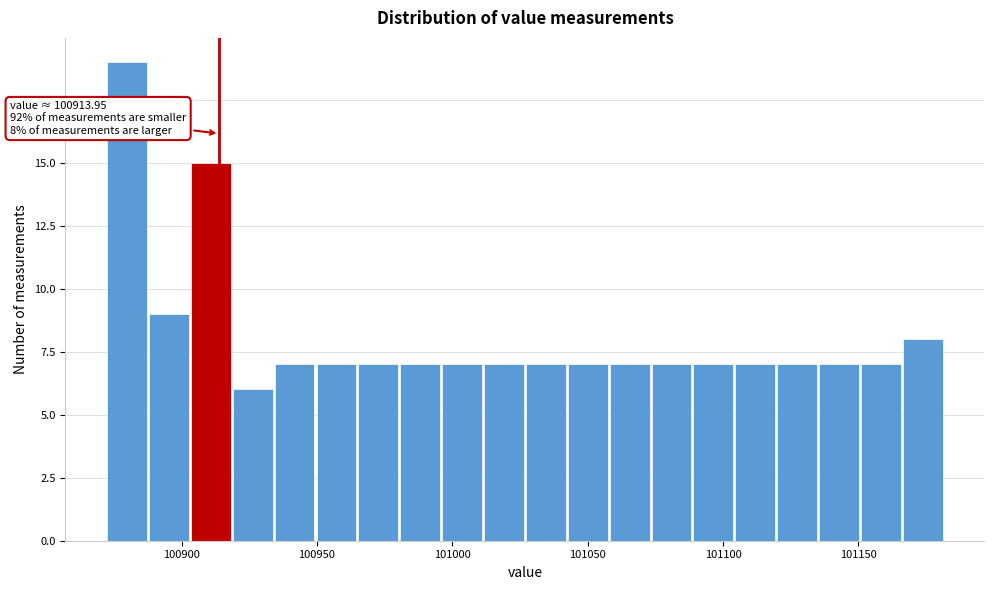

Read against the x-axis, roughly where is the centre of the tallest bar?

100880